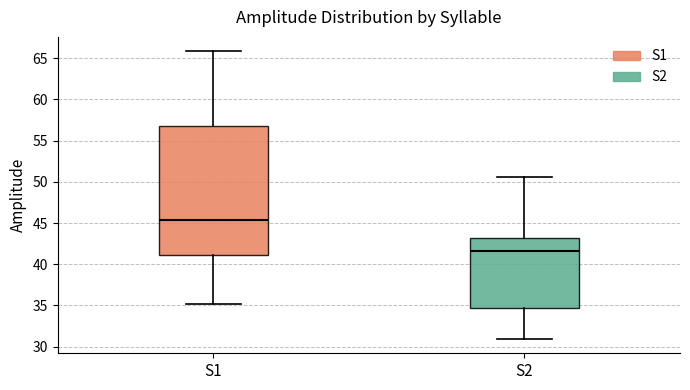

Where does the upper whisker of the box for S2 end on the y-axis? The values are not printed on the chart, so give them approximately, as read against the axis.

50.5